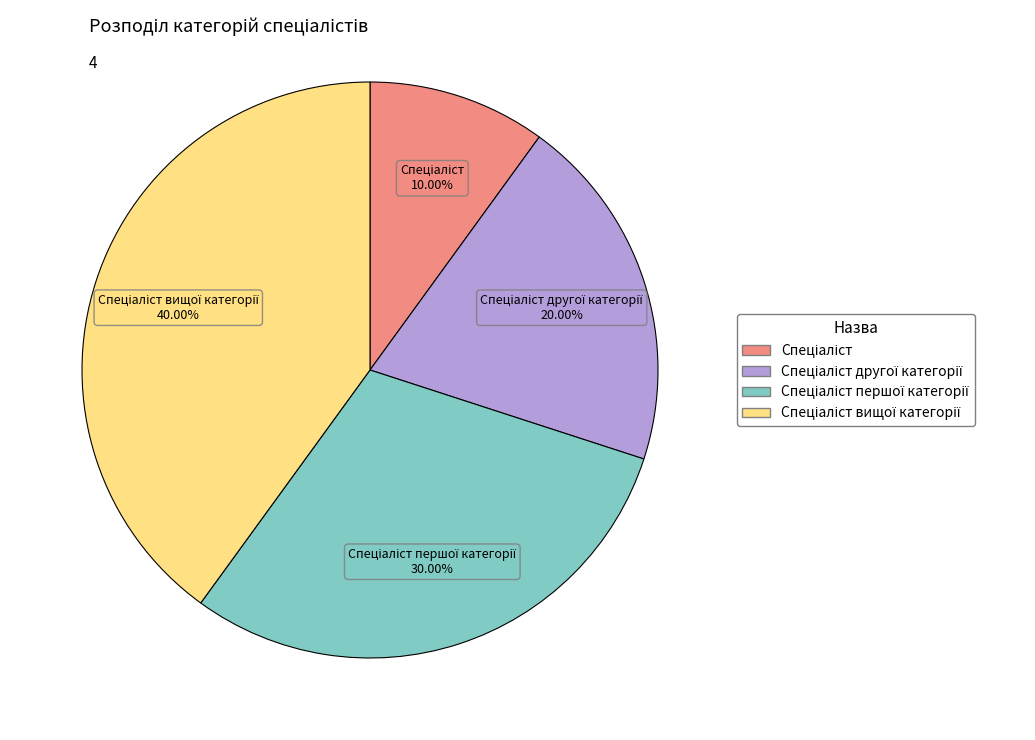

Does any single category account for the majority?

No